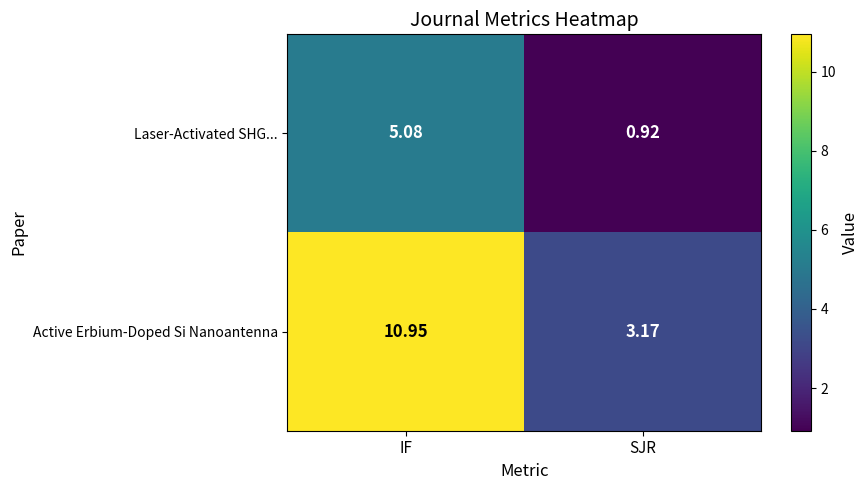

Where does the Active Erbium-Doped Si Nanoantenna series first go above 10?

IF